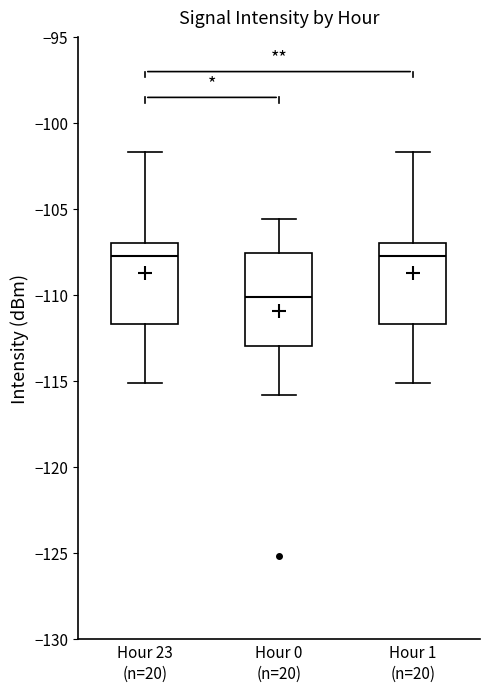

Which box's median line is the lowest?

Hour 0